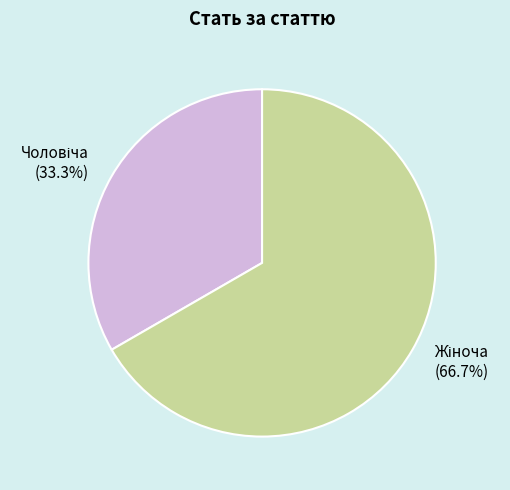

Count the number of slices in the pie.

2